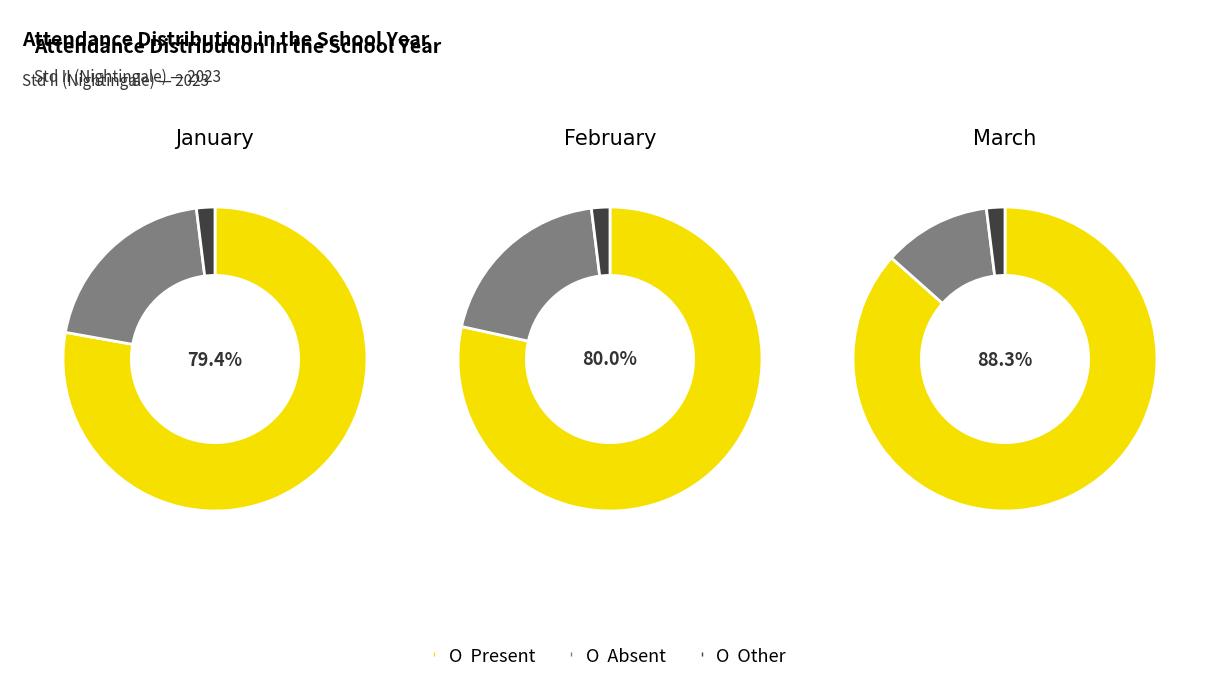

The 4 slice represents 18% of the pie. True or false?

False